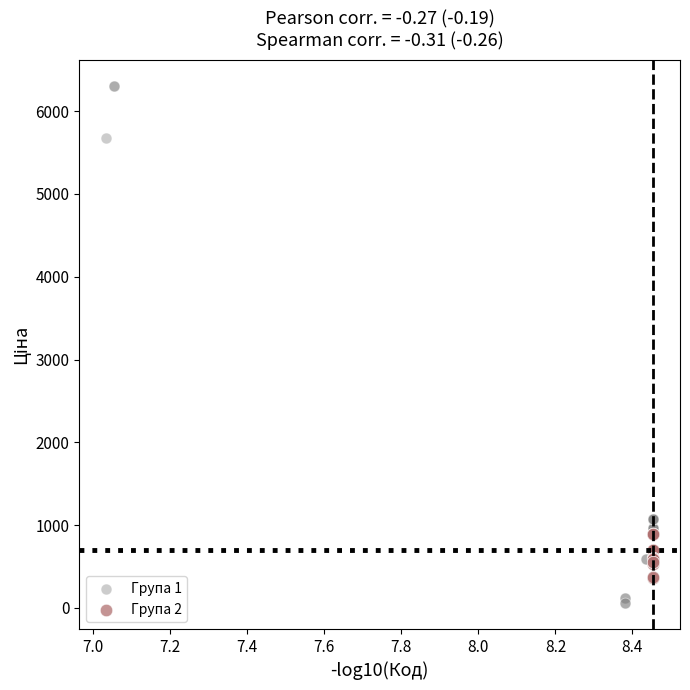

Which series contains the lowest Y value?

Група 1